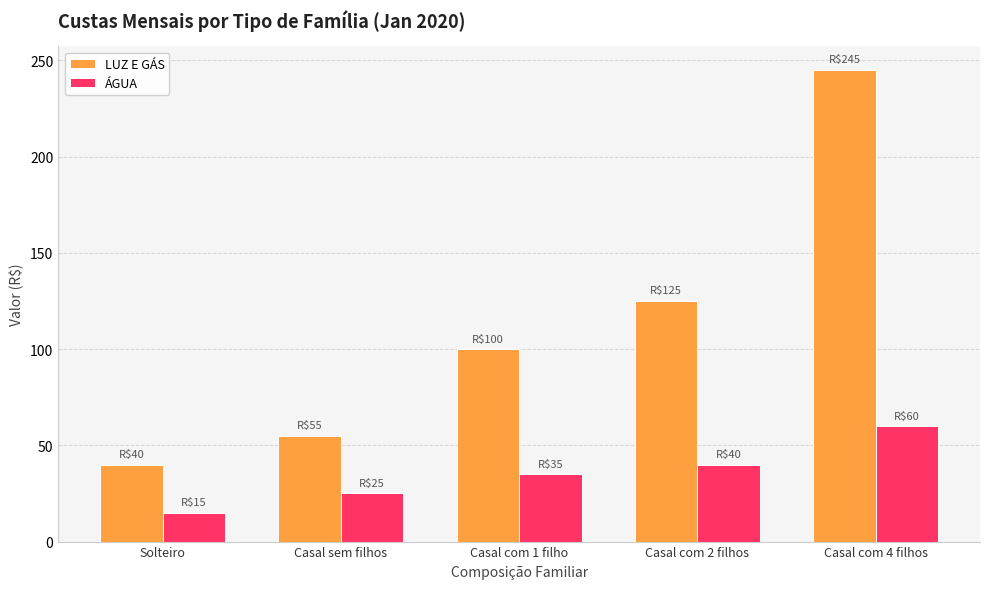

What is the average value of the LUZ E GÁS series?

113